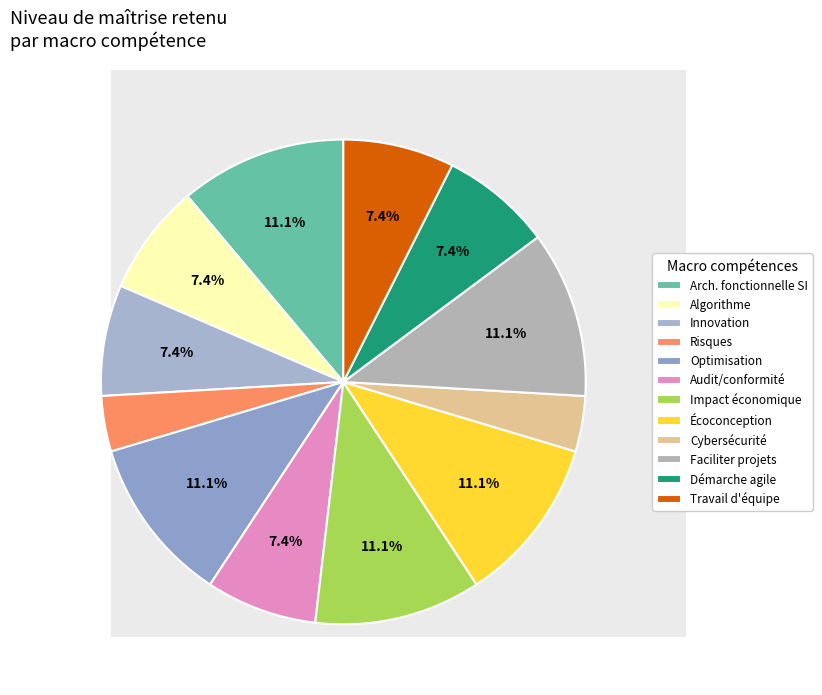

Which category has the smallest portion of the pie?

Analyser et gérer les risques